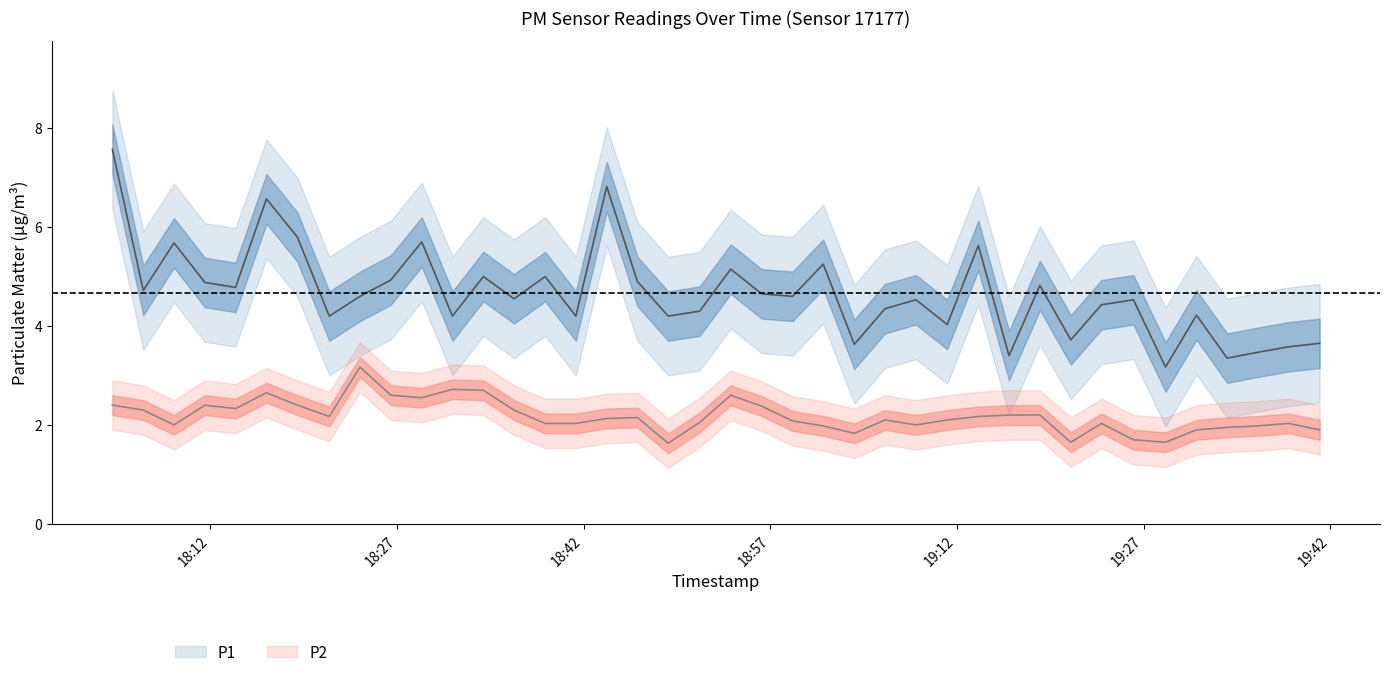

Between 2024-03-02T19:01:15 and 2024-03-02T19:11:13, which series saw the biggest shift?

P1